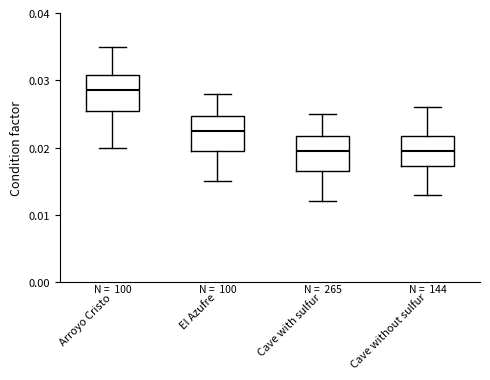

Reading left to right, read every box against the y-axis: the position of its median line, the range the box covers, and the ends of its whiskers. The values are not printed on the chart, so give them approximately, as read against the axis.

Arroyo Cristo: median 0.029, box 0.026 to 0.031, whiskers 0.020 to 0.035
El Azufre: median 0.023, box 0.020 to 0.025, whiskers 0.015 to 0.028
Cave with sulfur: median 0.020, box 0.017 to 0.022, whiskers 0.012 to 0.025
Cave without sulfur: median 0.020, box 0.017 to 0.022, whiskers 0.013 to 0.026